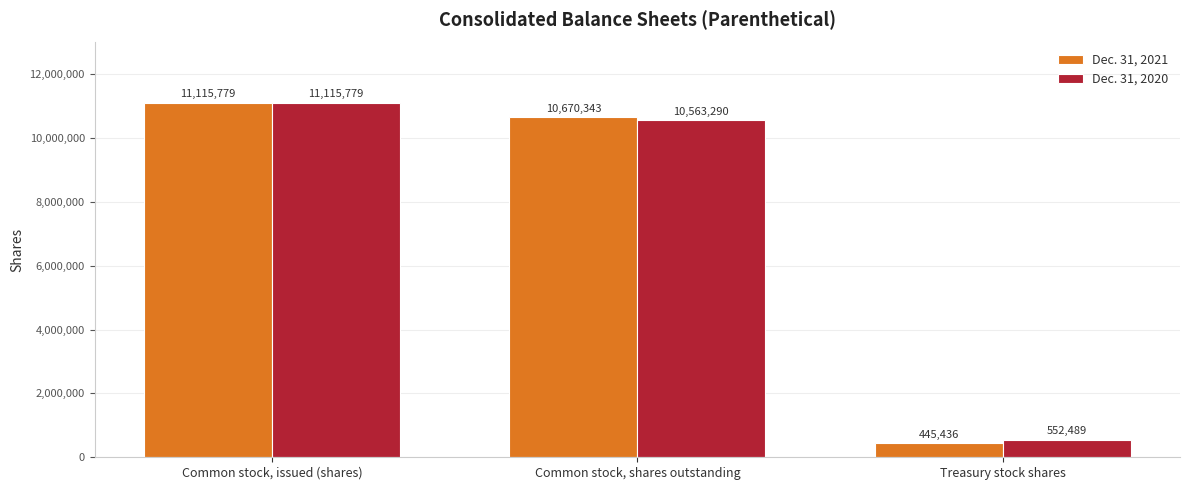

At which category is the sum across all series the highest?

Common stock, issued (shares)